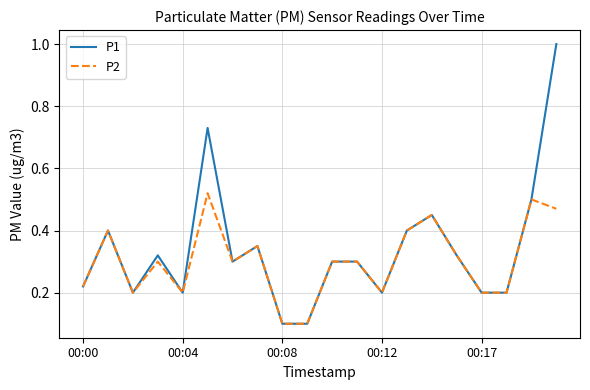

List the series in order of their overall mean, highest first.

P1, P2